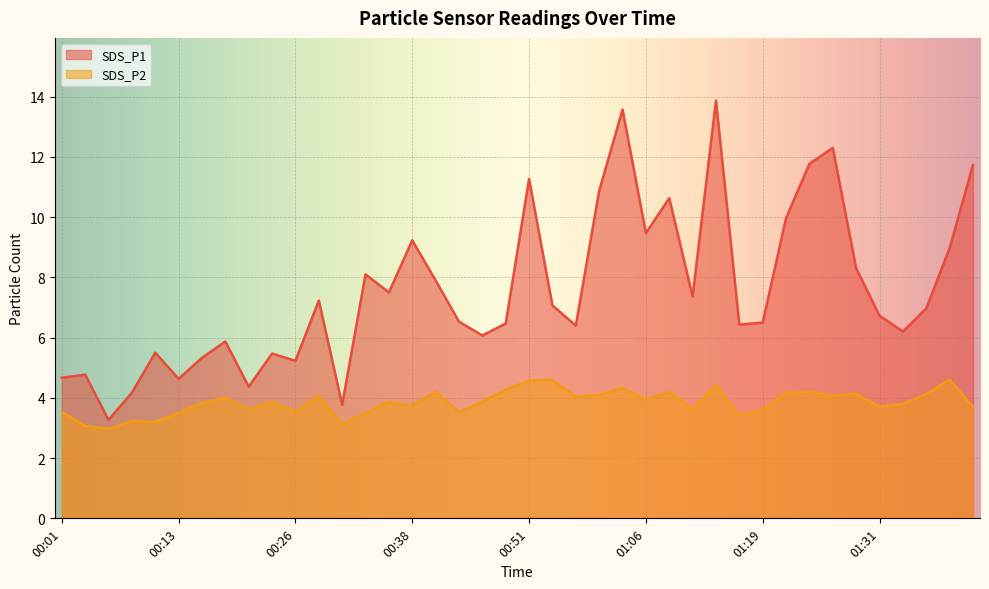

Which category has the lowest value across all series?

00:06